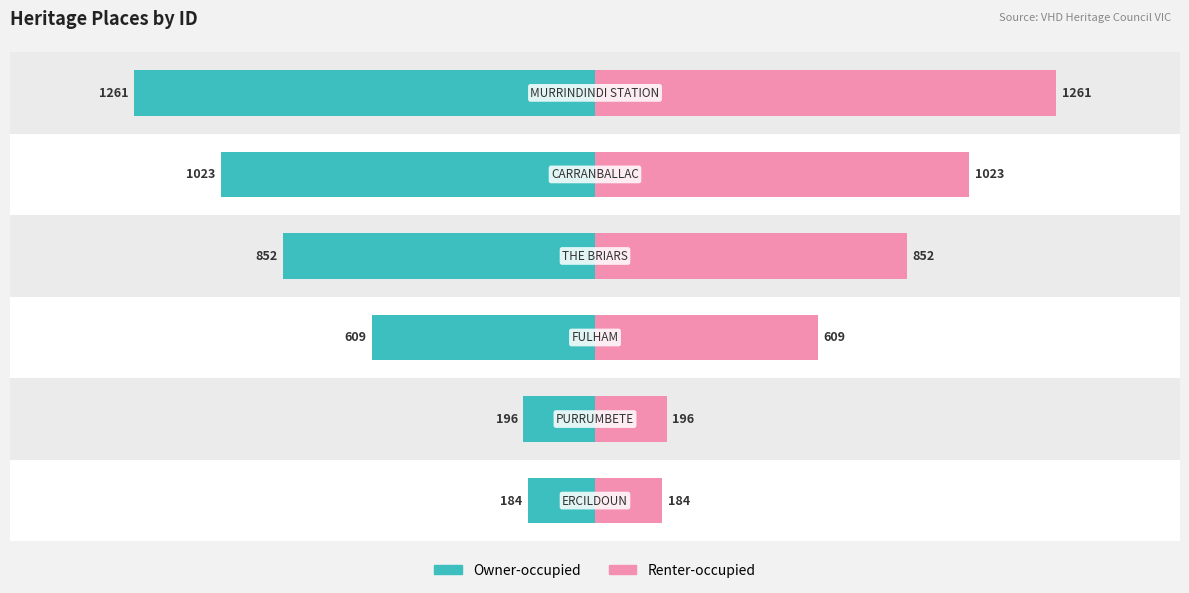

Is the value of Renter-occupied at 0 greater than the value of Owner-occupied at 2?

Yes